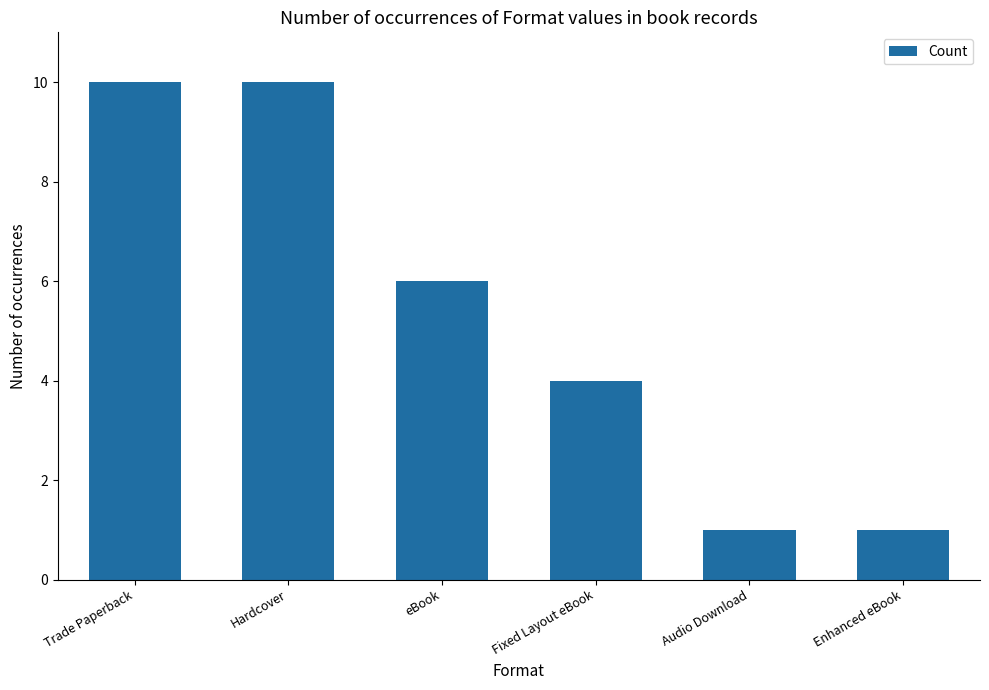

What value does the data have at eBook?

6